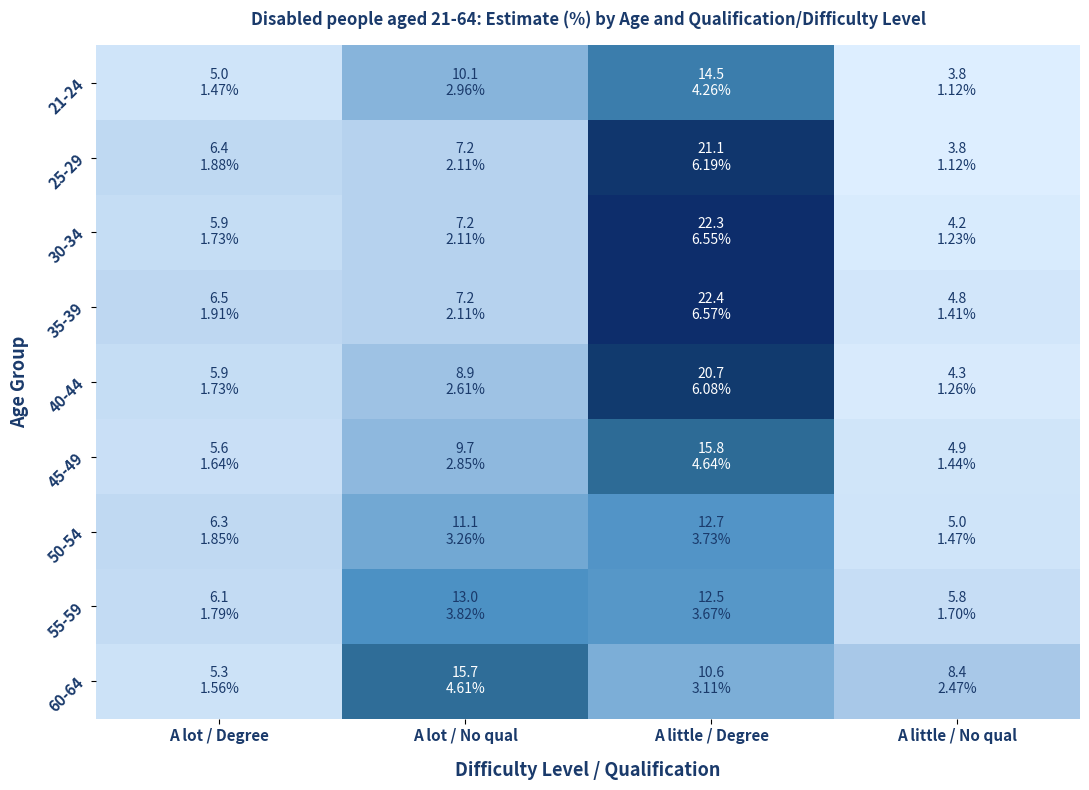

Which series has the largest total across all categories?

35-39